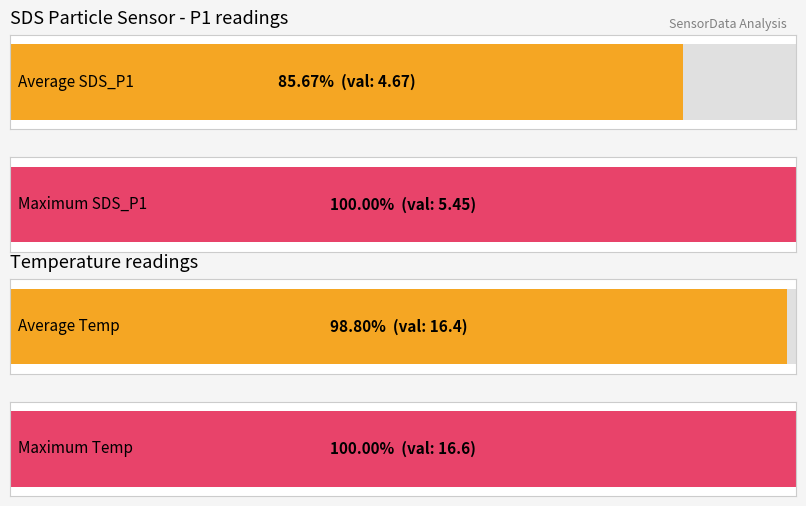

The Maximum utilization series shows 123.9 at Temp. True or false?

False